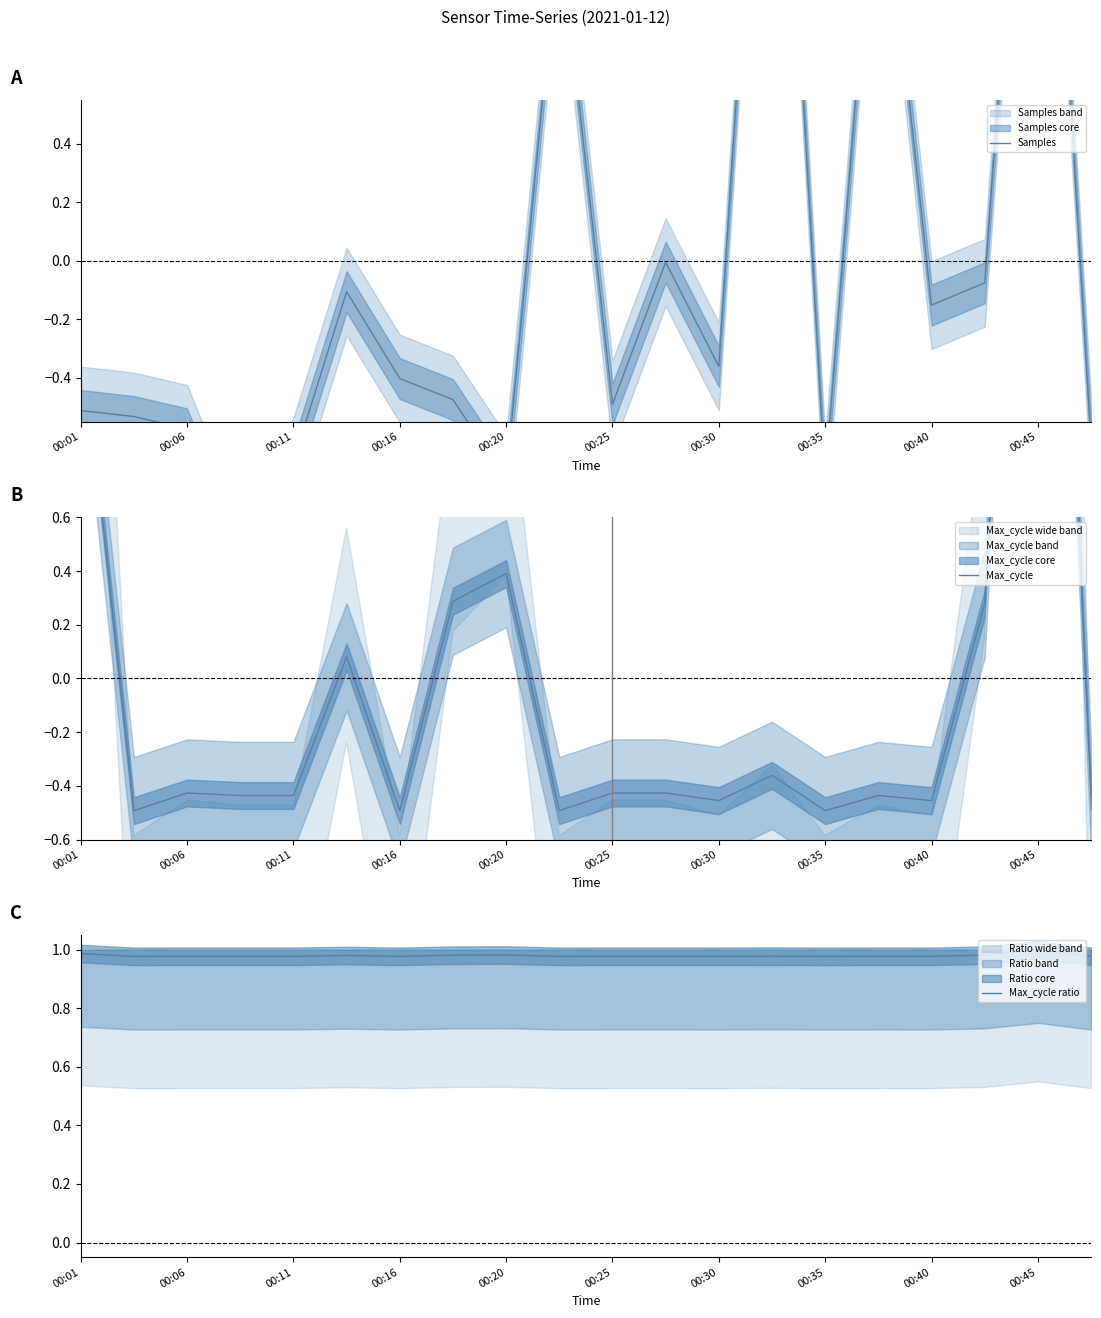

Is it true that Max_cycle ratio equals 1.7 at 00:35?

False